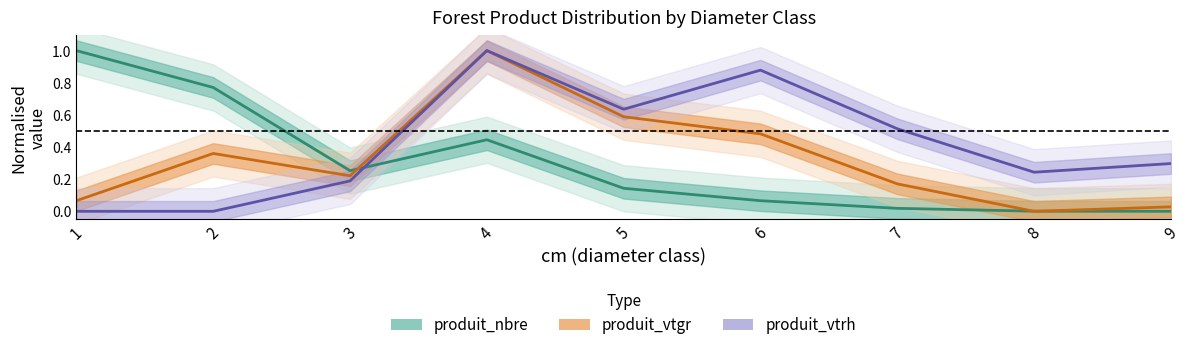

Count the number of data series in this chart.

3